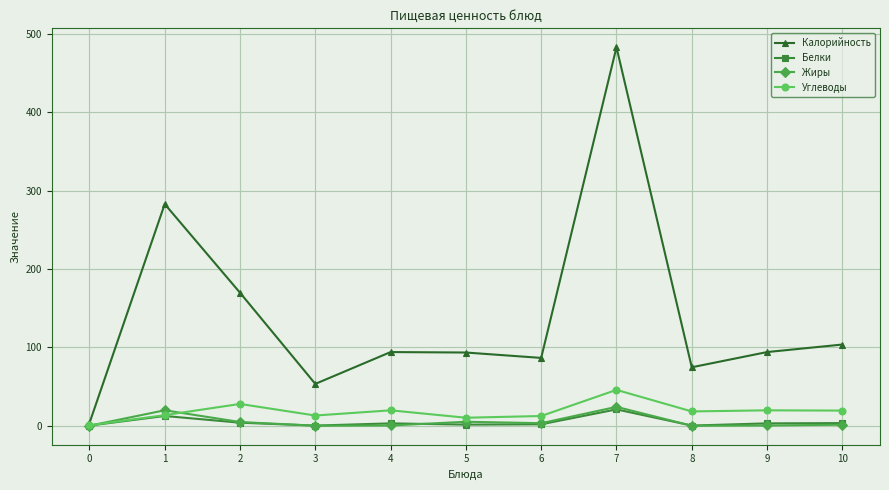

What is the difference between the highest and lowest values at 7?

461.9